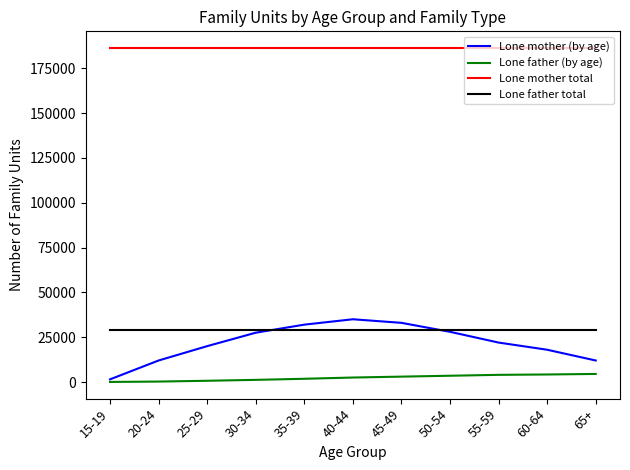

List the series in order of their peak value, highest first.

Lone mother total, Lone mother (by age), Lone father total, Lone father (by age)